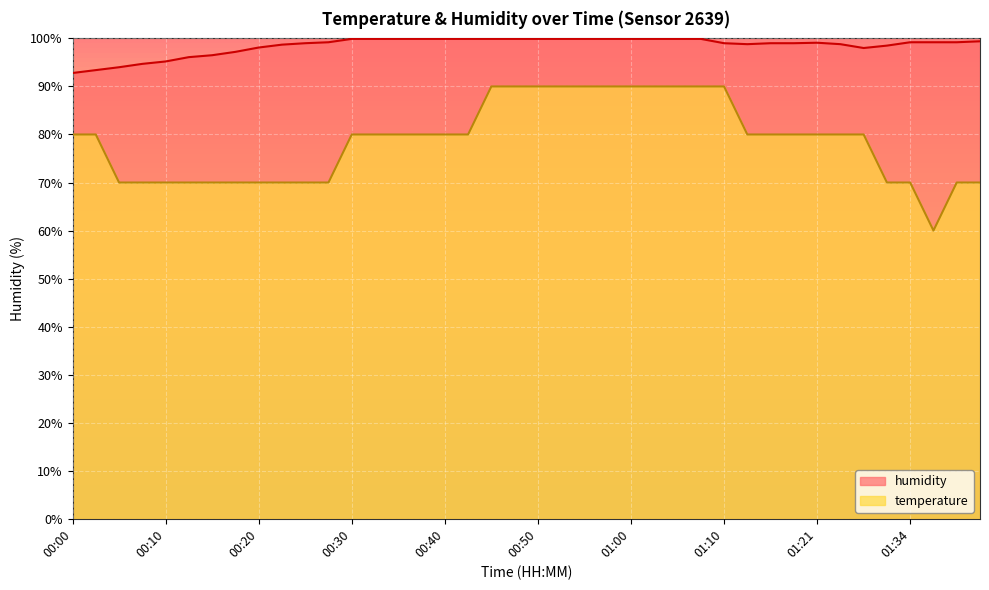

True or false: humidity and temperature intersect in this chart.

False